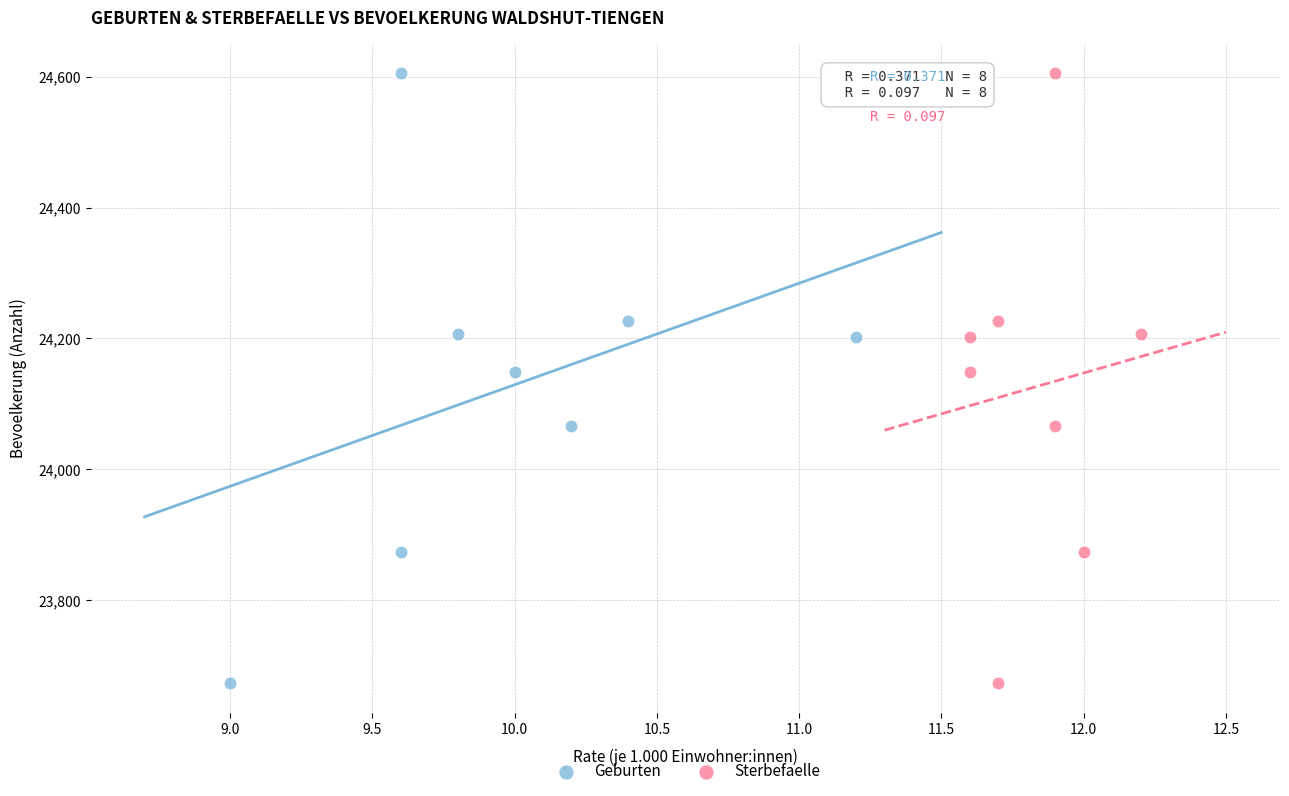

What are all the series names shown in the legend?

Geburten, Sterbefaelle